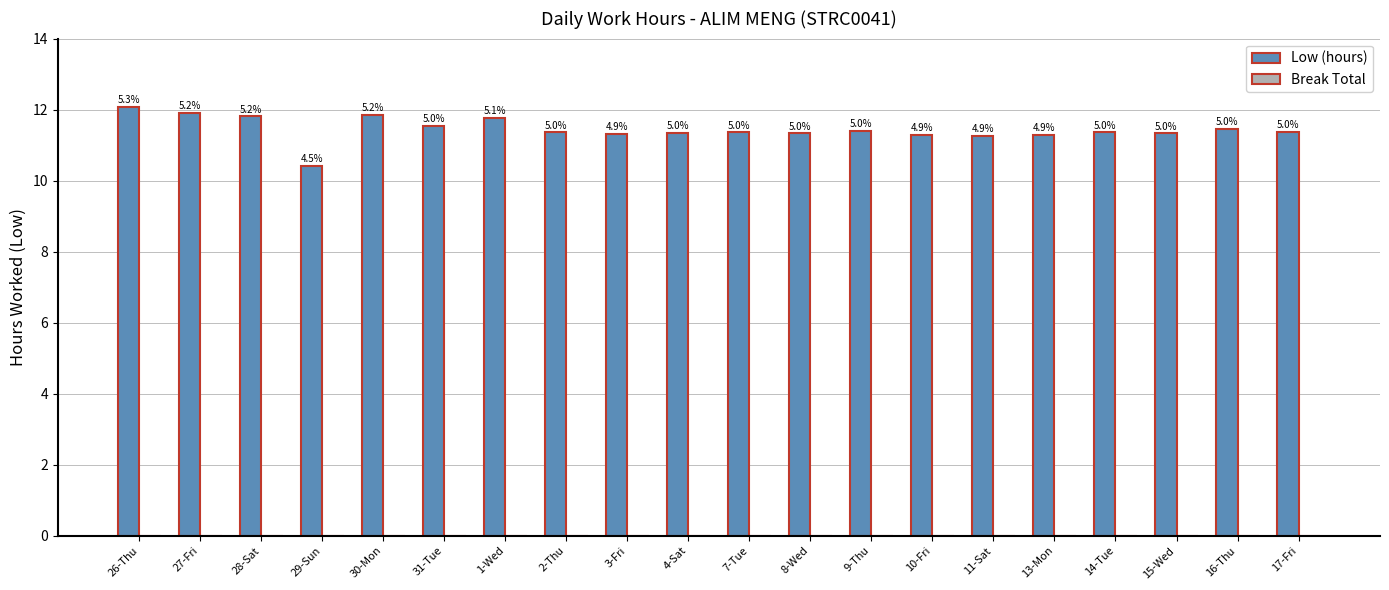

Does the chart contain any negative values?

No